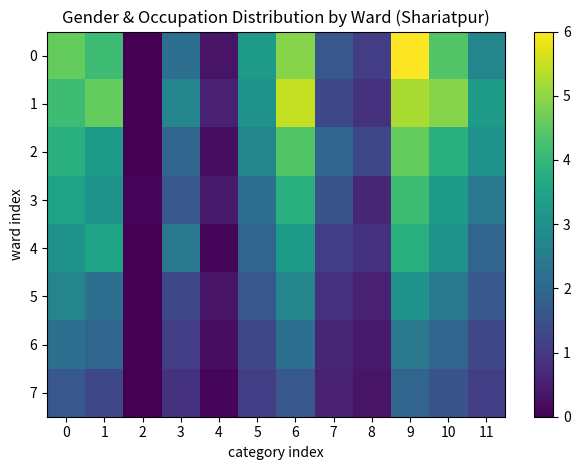

At 4, list the series in order from smallest to largest.

4, 7, 2, 6, 0, 5, 3, 1